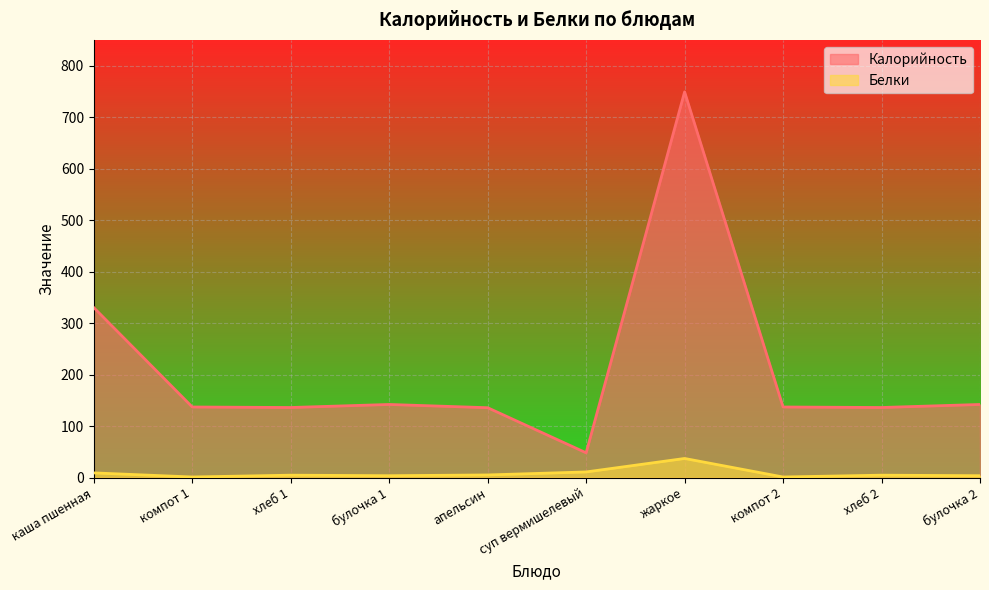

How many data points in Белки are less than 4?

4